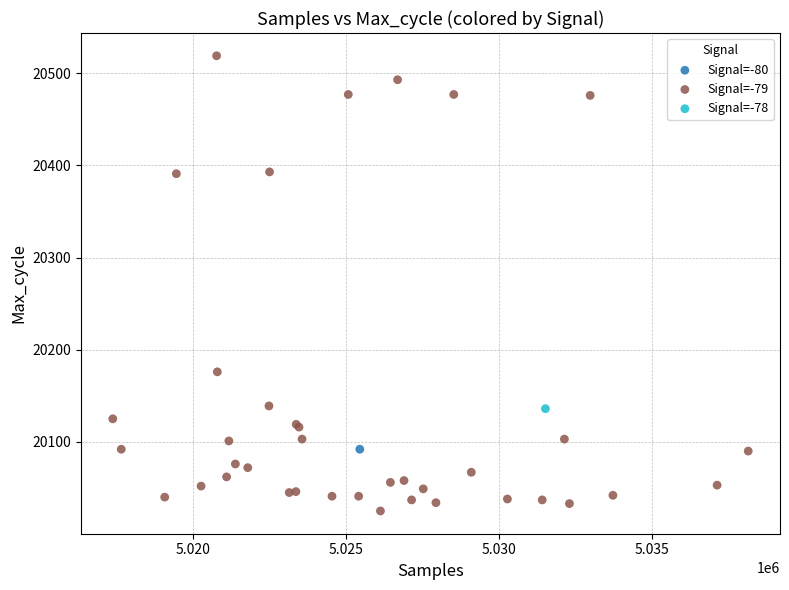

What are all the series names shown in the legend?

Signal=-80, Signal=-79, Signal=-78